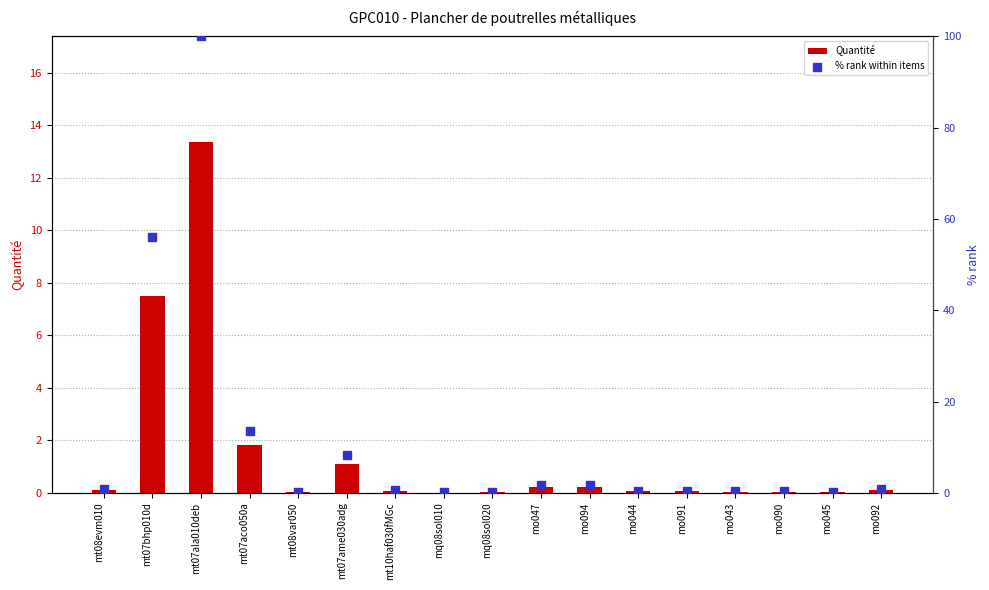

Which series contains the lowest Y value?

Quantité